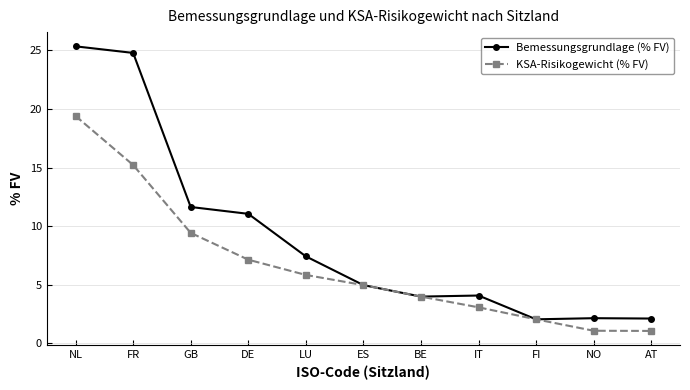

What are all the series names shown in the legend?

Bemessungsgrundlage (% FV), KSA-Risikogewicht (% FV)